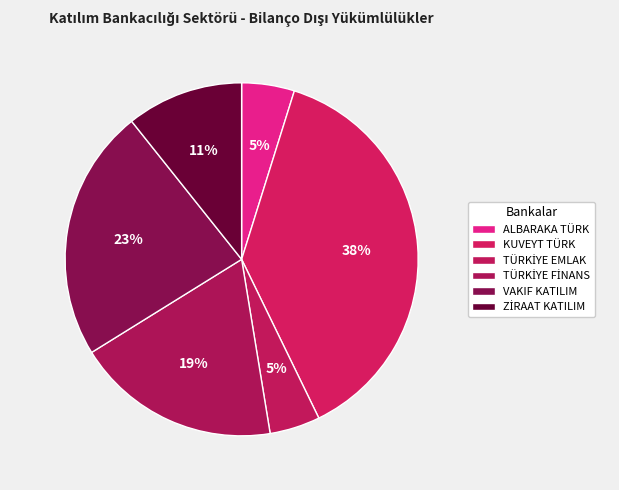

Count the number of slices in the pie.

6